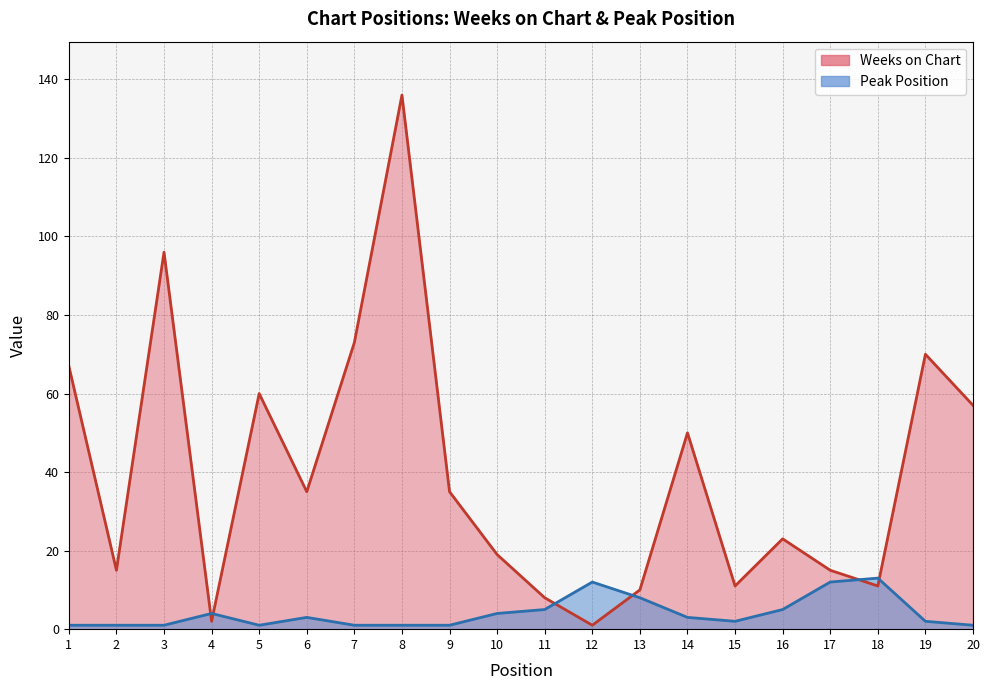

What is the difference between the second highest and minimum values in the Weeks on Chart series?

95